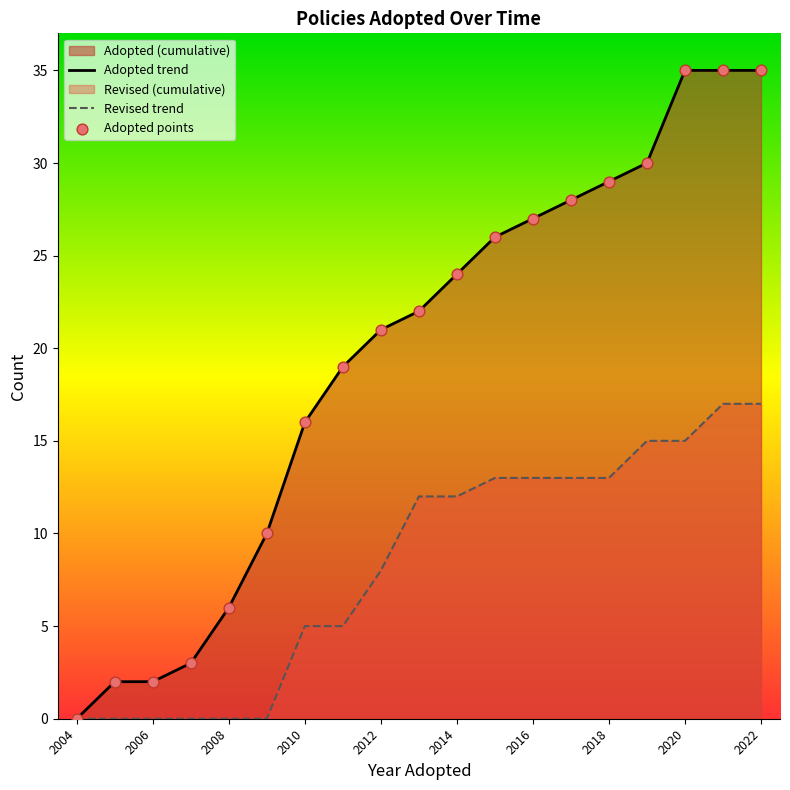

At how many categories does at least one series exceed 1?

18